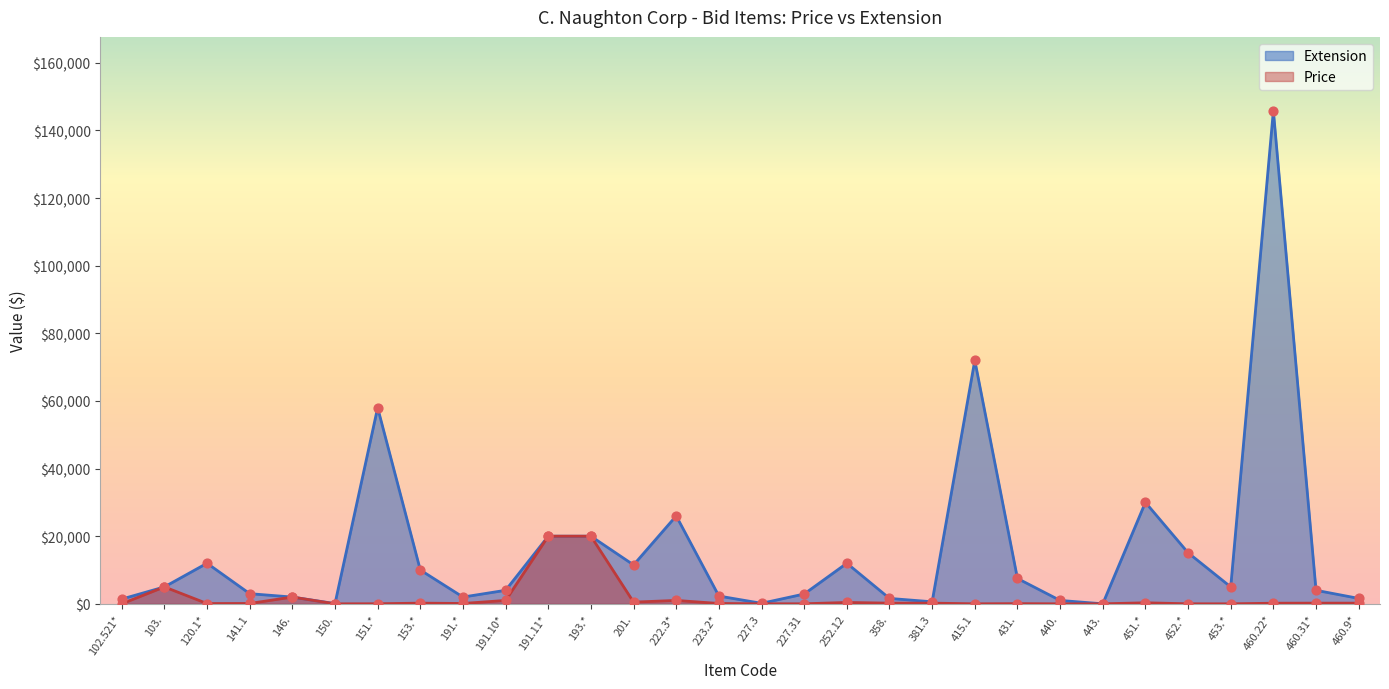

What are all the series names shown in the legend?

Extension, Price